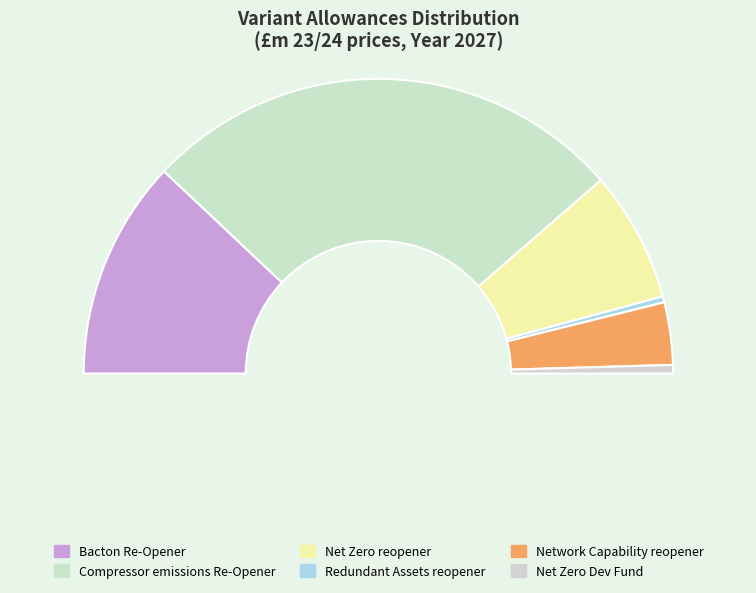

To the nearest percent, what percentage of the pie is Network Capability reopener?

7%